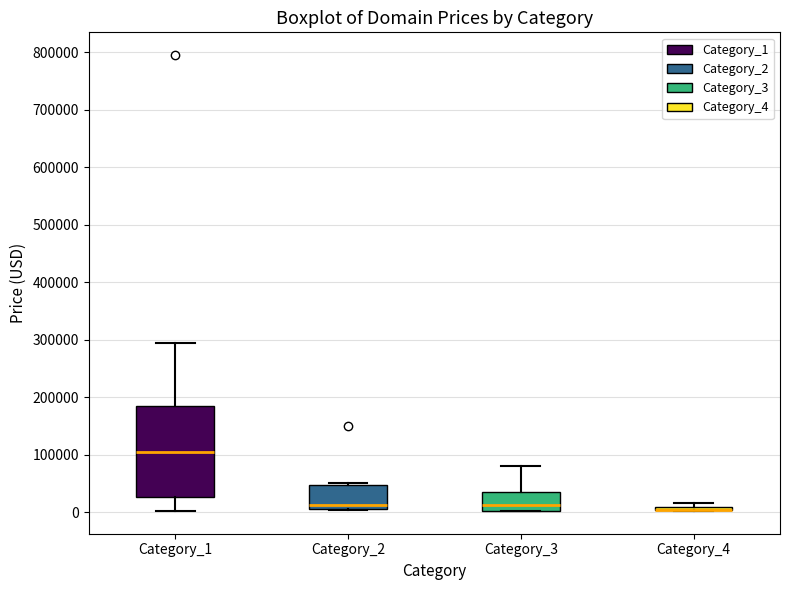

Comparing the boxes themselves (not the whiskers), which one is the tallest?

Category_1